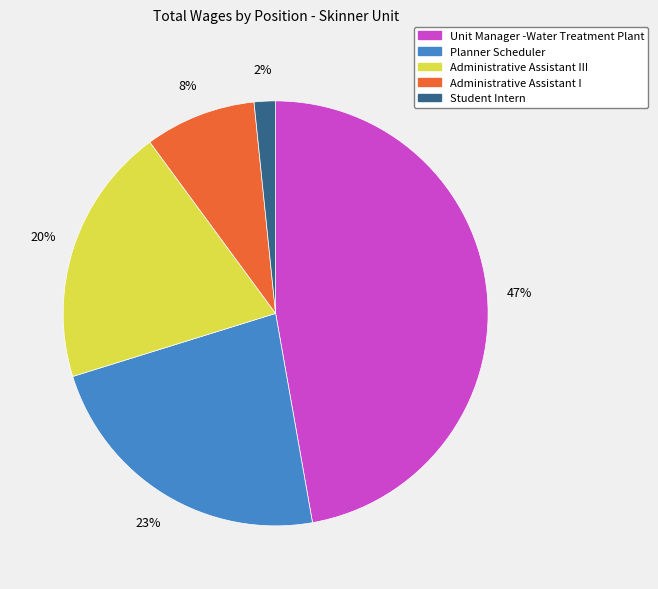

Between Administrative Assistant I and Administrative Assistant III, which is larger?

Administrative Assistant III